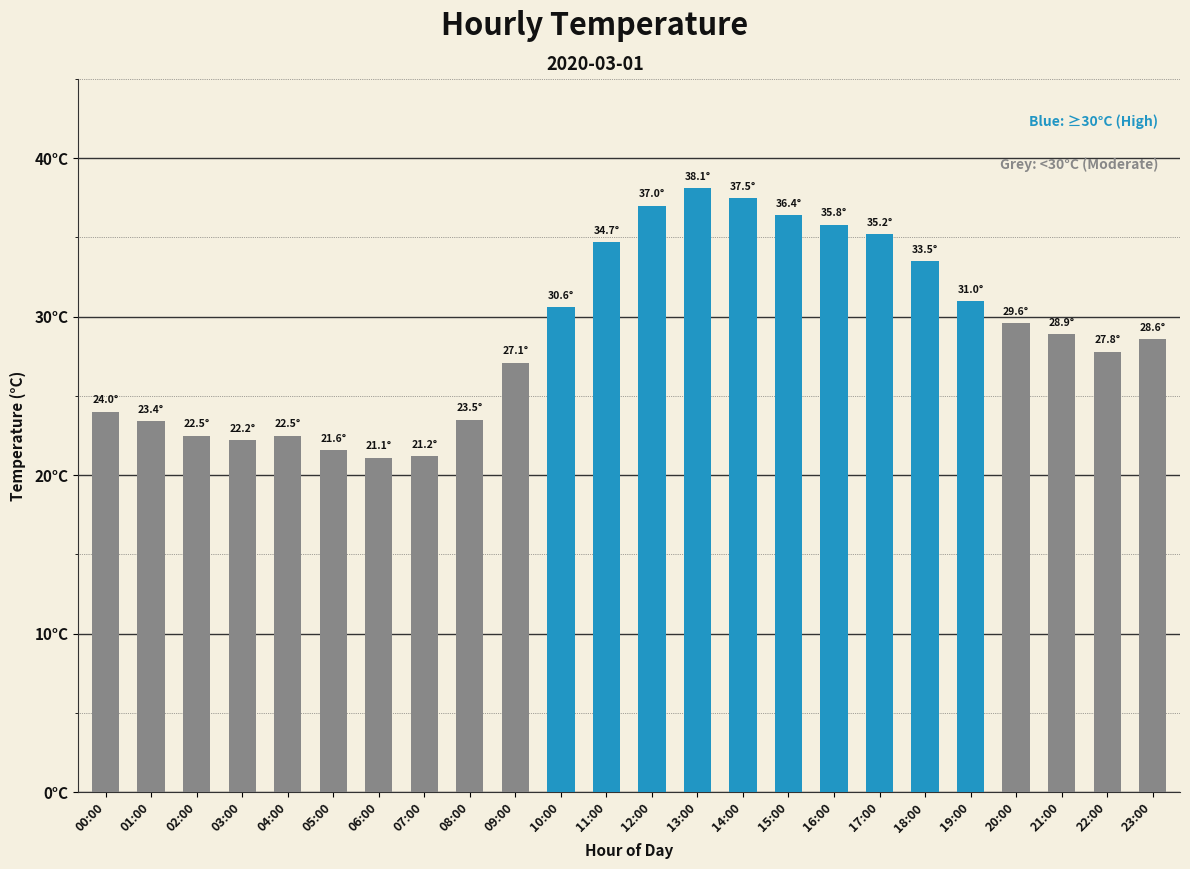

What position from the right is 11:00?

13